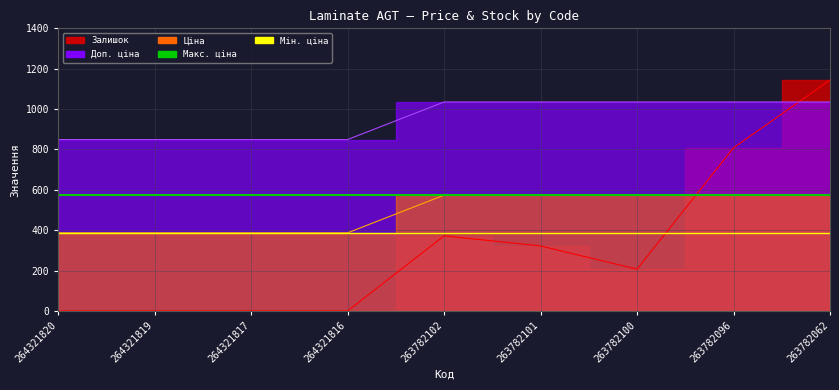

Between 264321820 and 264321819, which is larger?

264321820